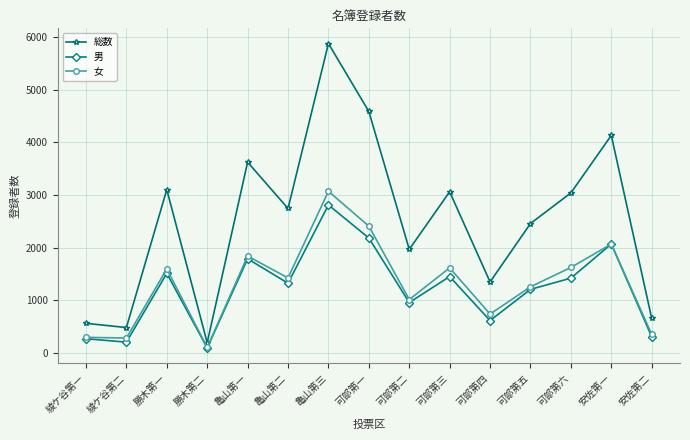

What is the difference between the 男 values at 可部第一 and 安佐第一?

114